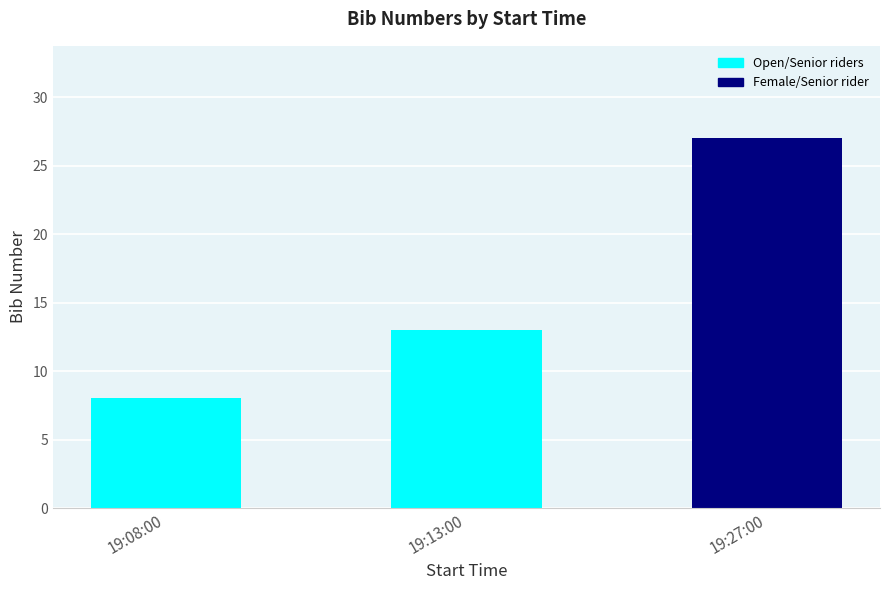

Rank the categories by value from lowest to highest.

19:08:00, 19:13:00, 19:27:00